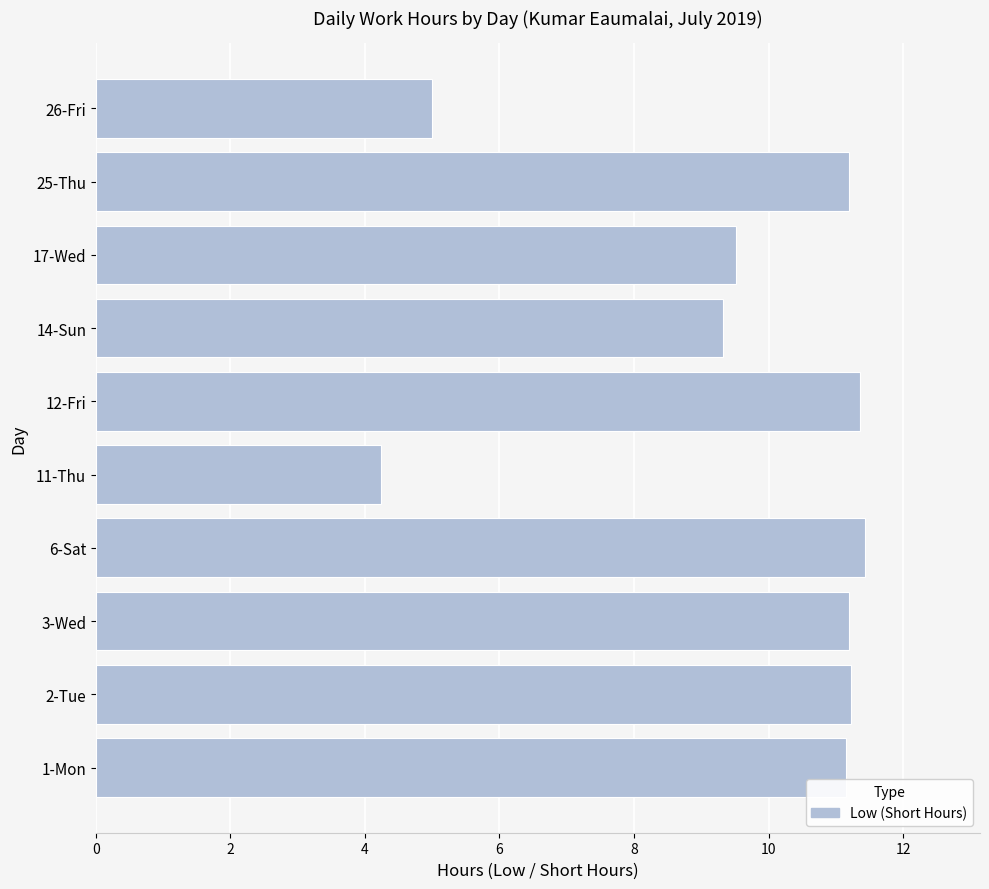

Which category has the lowest value across all series?

11-Thu